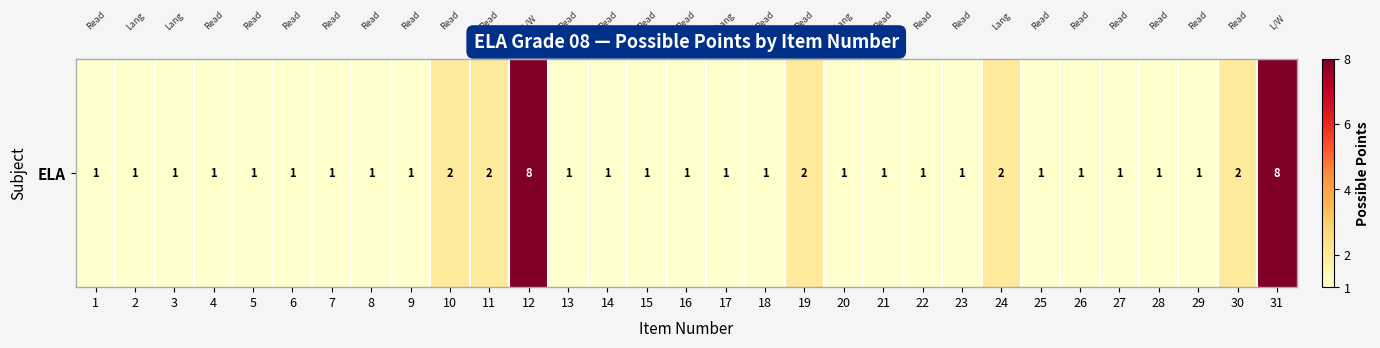

The chart shows a value of 1 at 15. True or false?

True